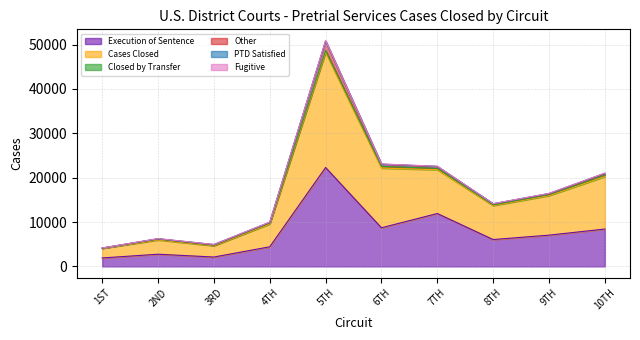

What is the greatest value displayed?

25929